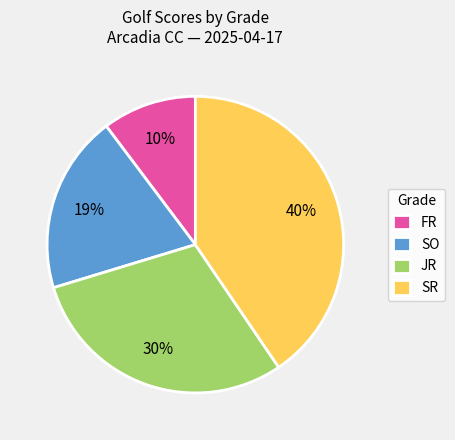

Count the number of slices in the pie.

4